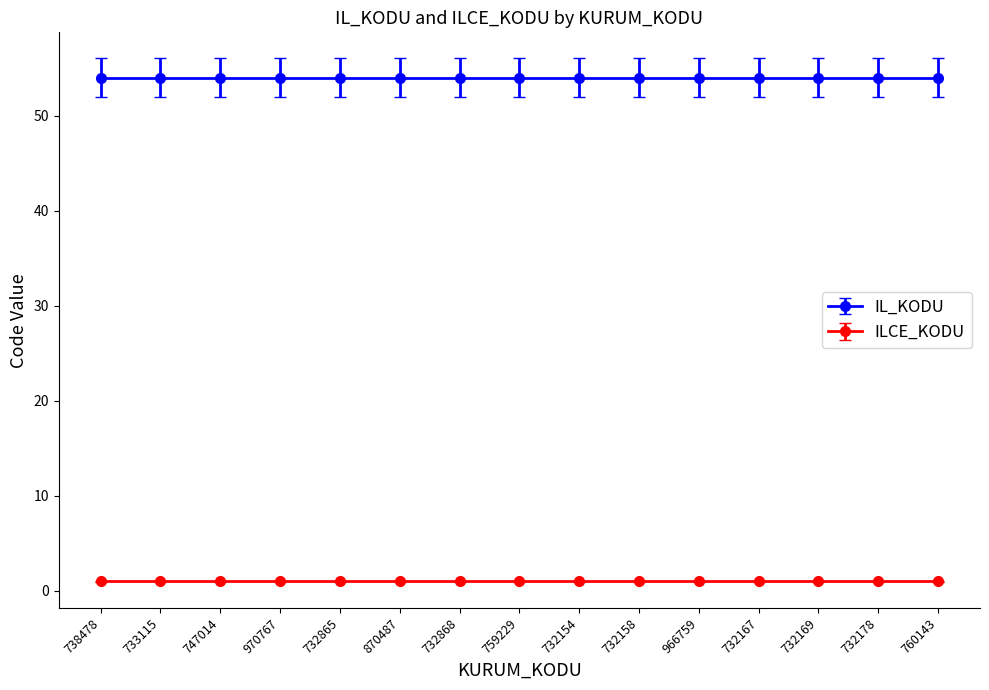

True or false: IL_KODU has a value of 93 at 732178.

False